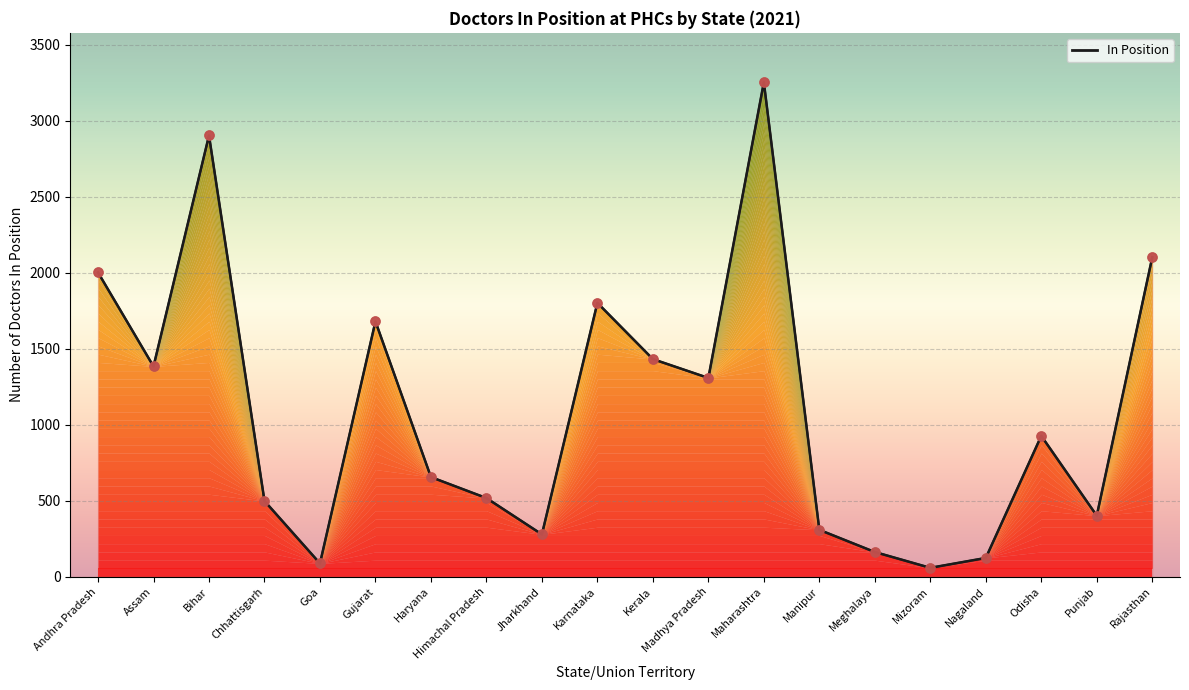

Which has a higher value, Haryana or Himachal Pradesh?

Haryana